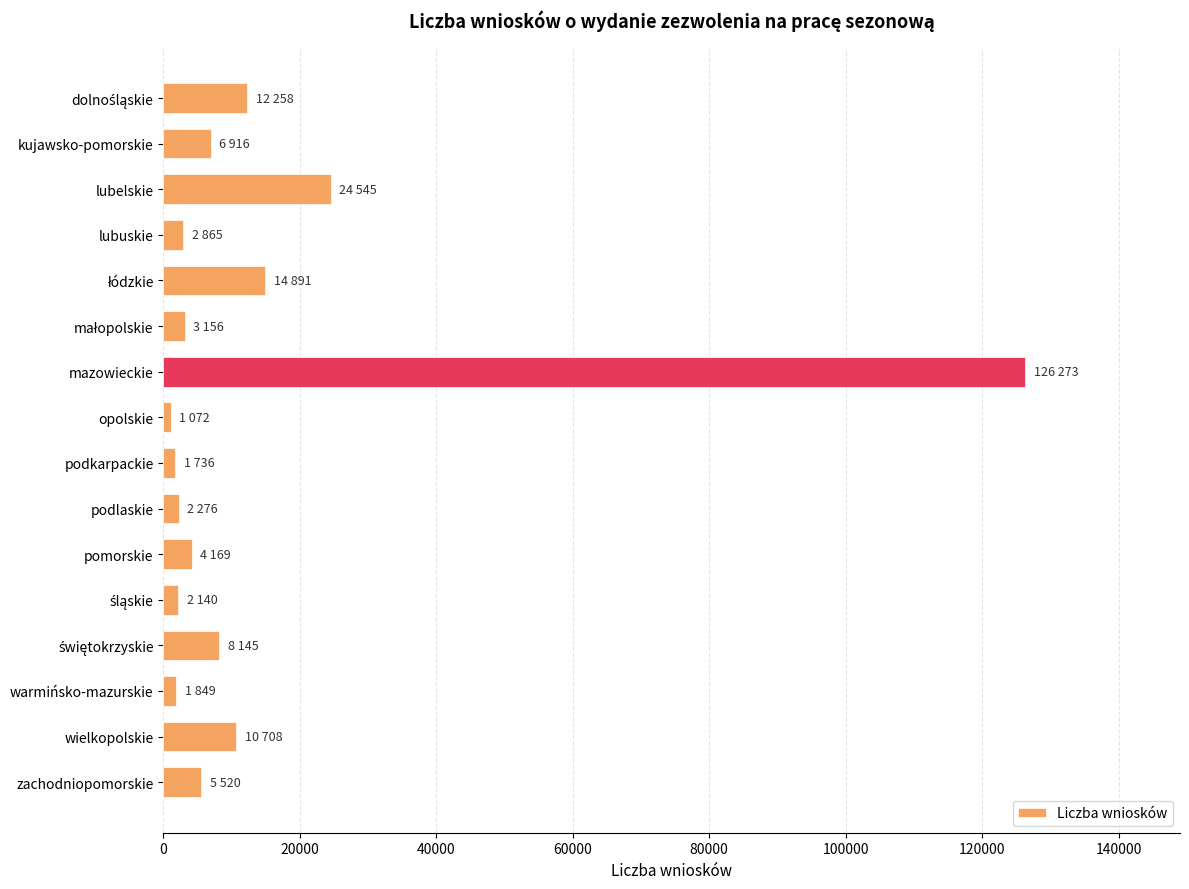

The chart shows a value of 5217 at wielkopolskie. True or false?

False